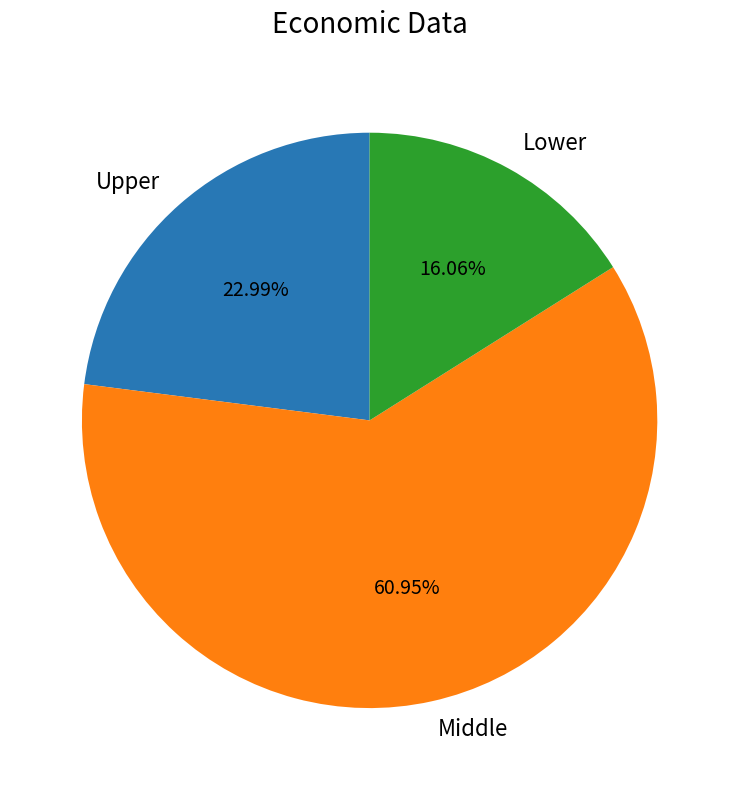

Count the number of slices in the pie.

3